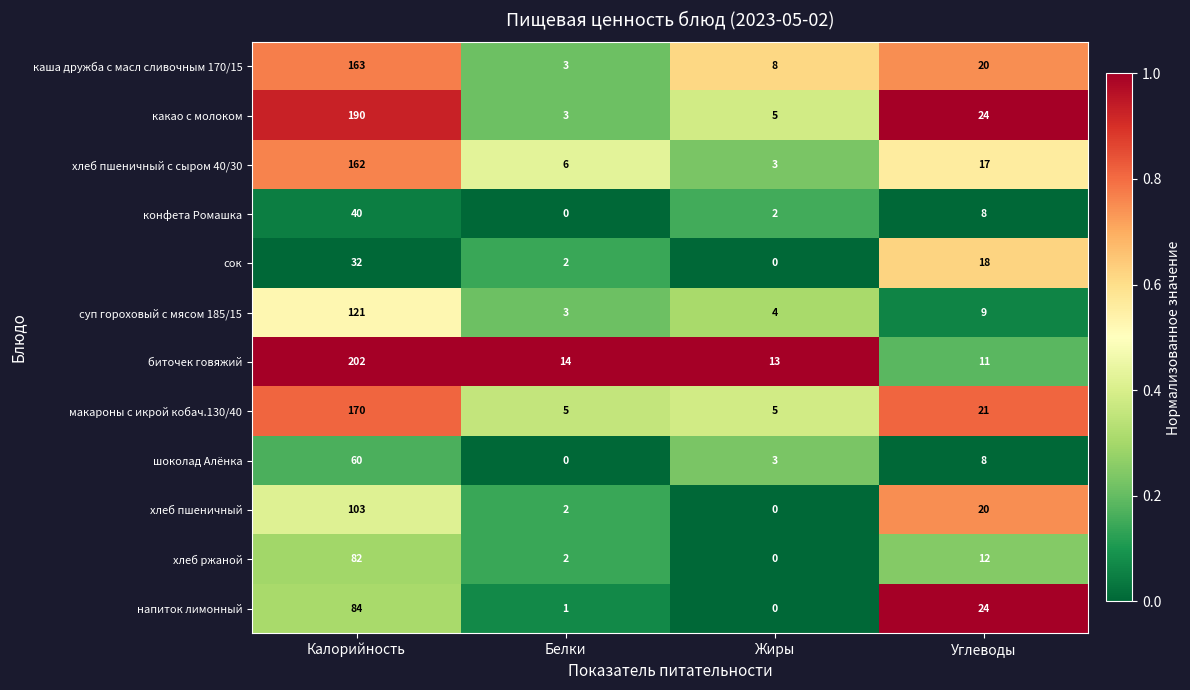

What is the spread (max minus min) of values at Калорийность?

170